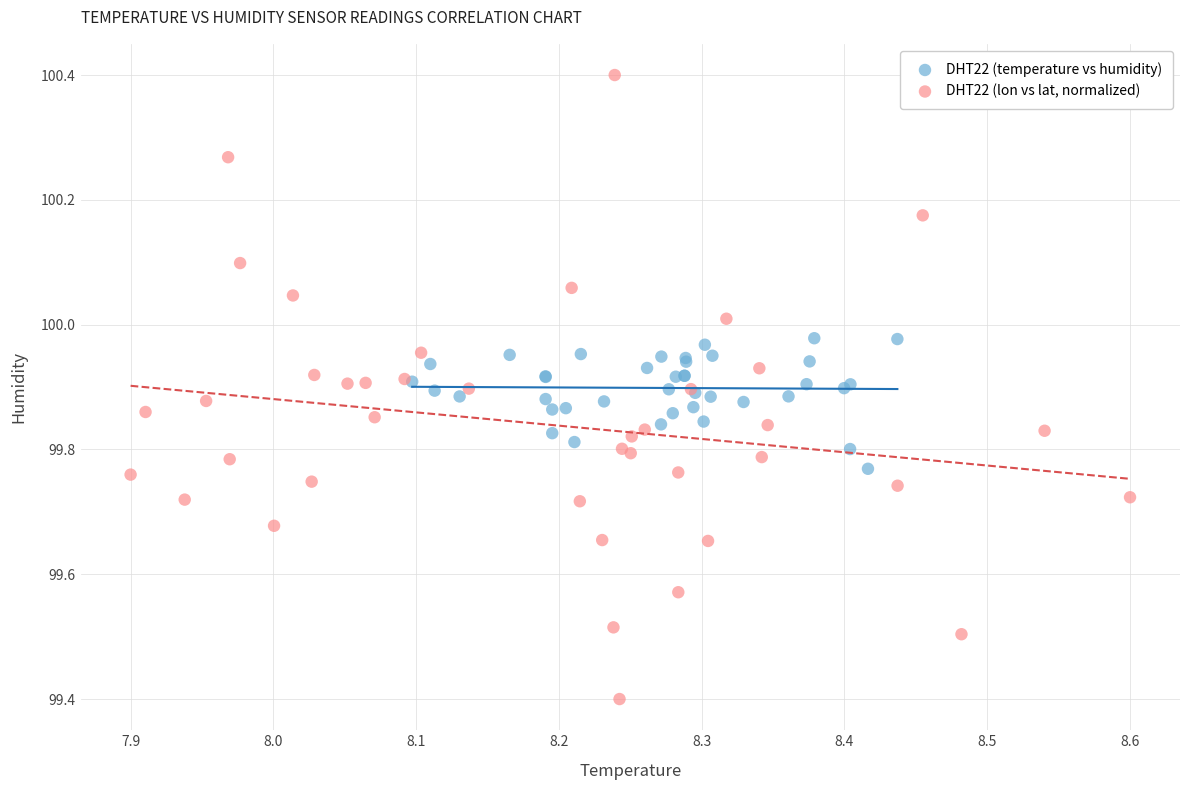

What are all the series names shown in the legend?

DHT22 (temperature vs humidity), DHT22 (lon vs lat, normalized)